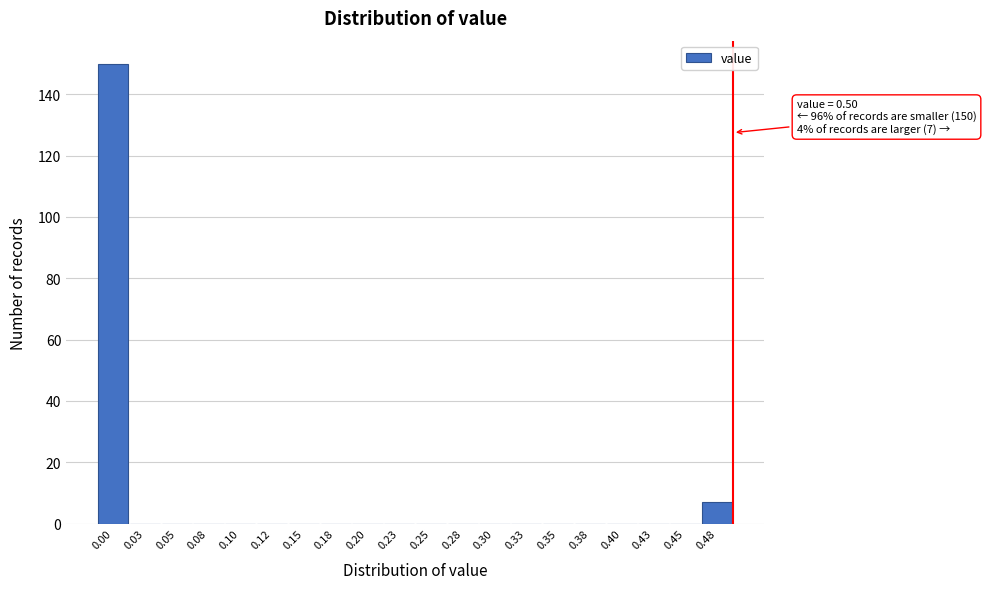

Reading left to right, what are all the values shown in this chart?

0.00=150	0.03=0	0.05=0	0.08=0	0.10=0	0.12=0	0.15=0	0.18=0	0.20=0	0.23=0	0.25=0	0.28=0	0.30=0	0.33=0	0.35=0	0.38=0	0.40=0	0.43=0	0.45=0	0.48=7